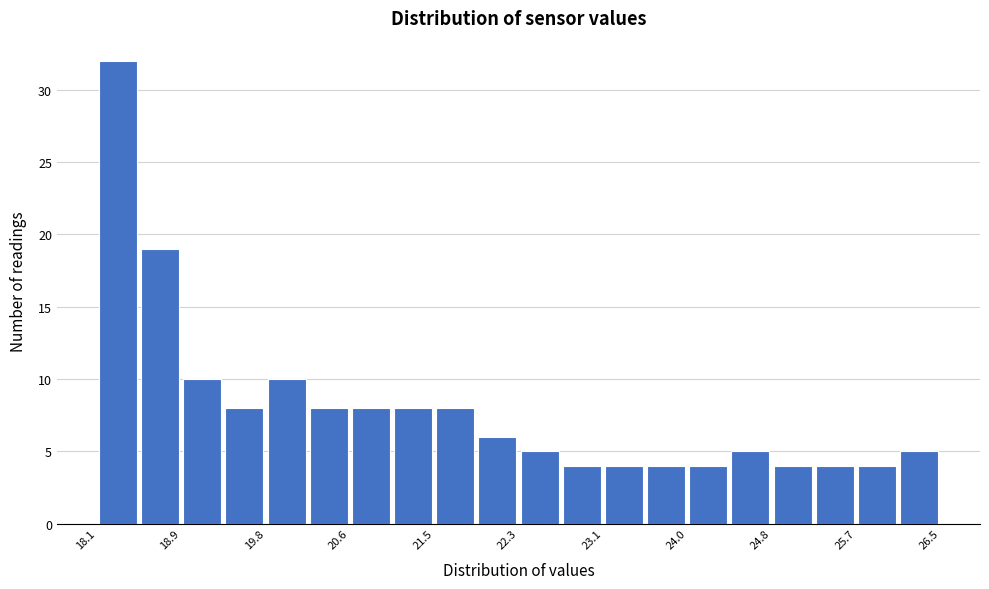

Reading left to right, transcribe this chart: for each bar, give the range it covers on the x-axis and its height. Neither the bar edges nor the heights are printed on the chart, so give them approximately, as read against the axes.

18.10 to 18.52: 32
18.52 to 18.94: 19
18.94 to 19.36: 10
19.36 to 19.78: 8
19.78 to 20.20: 10
20.20 to 20.62: 8
20.62 to 21.04: 8
21.04 to 21.46: 8
21.46 to 21.88: 8
21.88 to 22.30: 6
22.30 to 22.72: 5
22.72 to 23.14: 4
23.14 to 23.56: 4
23.56 to 23.98: 4
23.98 to 24.40: 4
24.40 to 24.82: 5
24.82 to 25.24: 4
25.24 to 25.66: 4
25.66 to 26.08: 4
26.08 to 26.50: 5